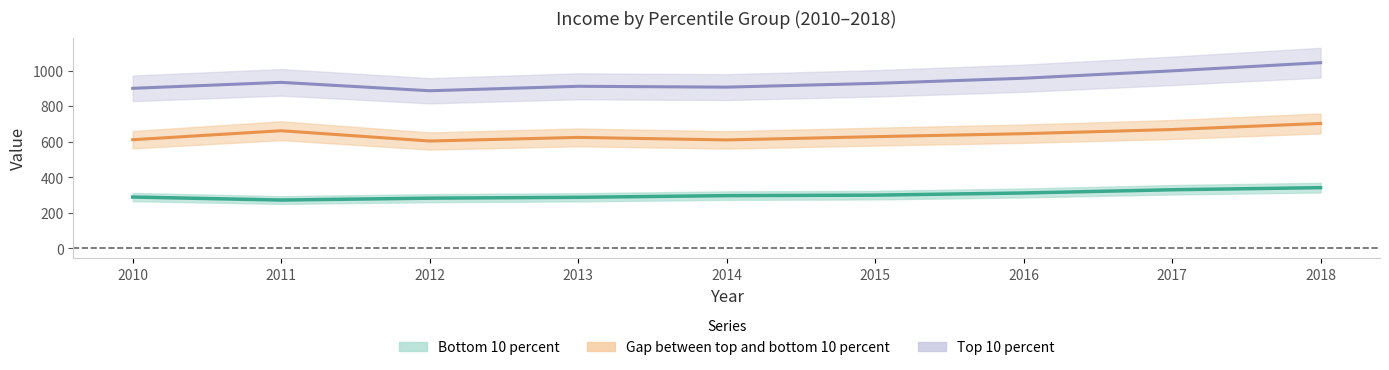

Reading left to right, list all the values displayed in this chart.

Bottom 10 percent: 2010=289.1	2011=272.1	2012=282.7	2013=287.5	2014=296.9	2015=299.7	2016=311.9	2017=330.0	2018=341.8
Top 10 percent: 2010=900.6	2011=934.1	2012=886.9	2013=912.0	2014=907.2	2015=928.4	2016=957.3	2017=998.8	2018=1044.8
Gap between top and bottom 10 percent: 2010=611.5	2011=662.0	2012=604.2	2013=624.5	2014=610.3	2015=628.7	2016=645.4	2017=668.8	2018=703.0